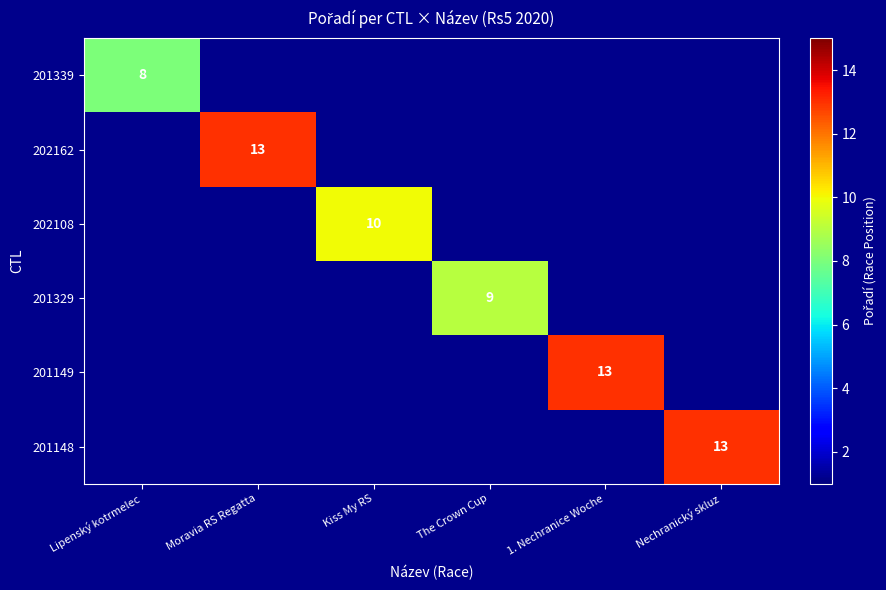

What is the maximum value shown in the chart?

13.0